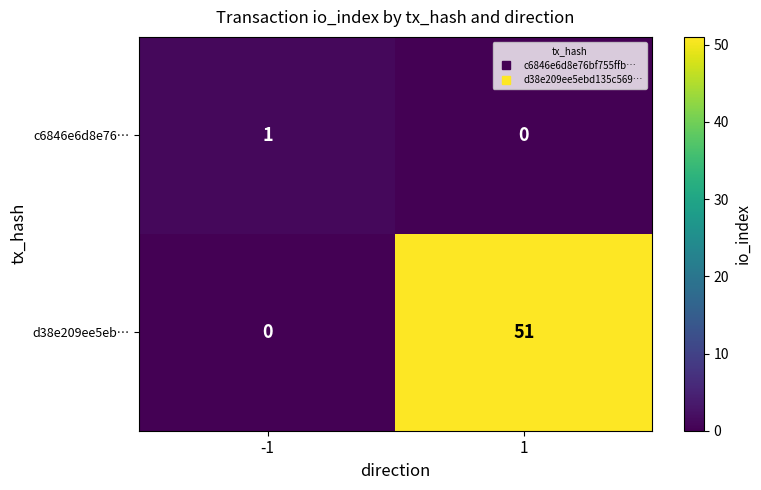

What is the total value across all series at 1?

51